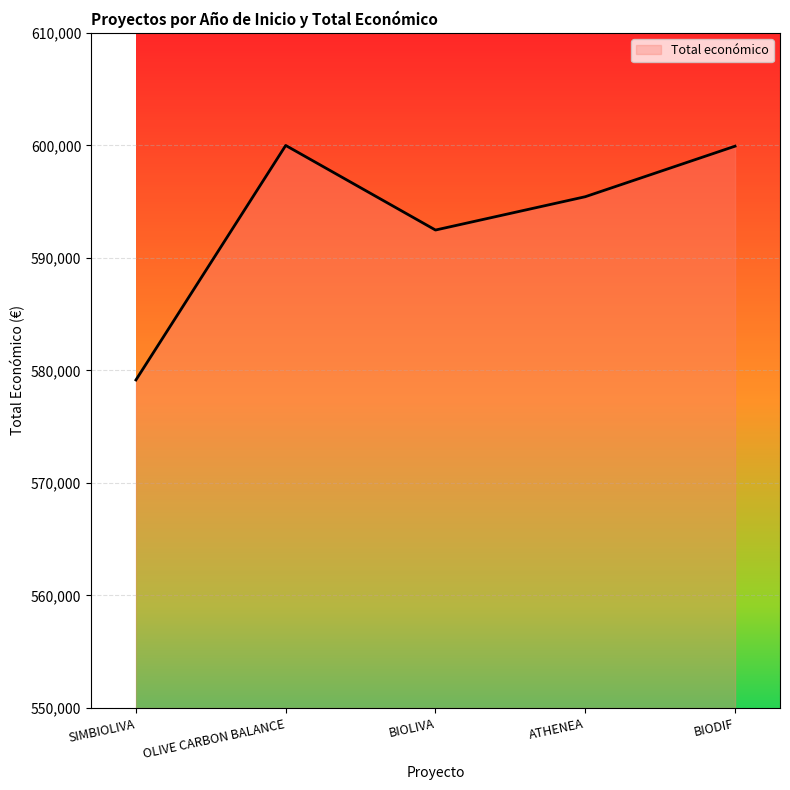

How many lines are shown in the chart?

1